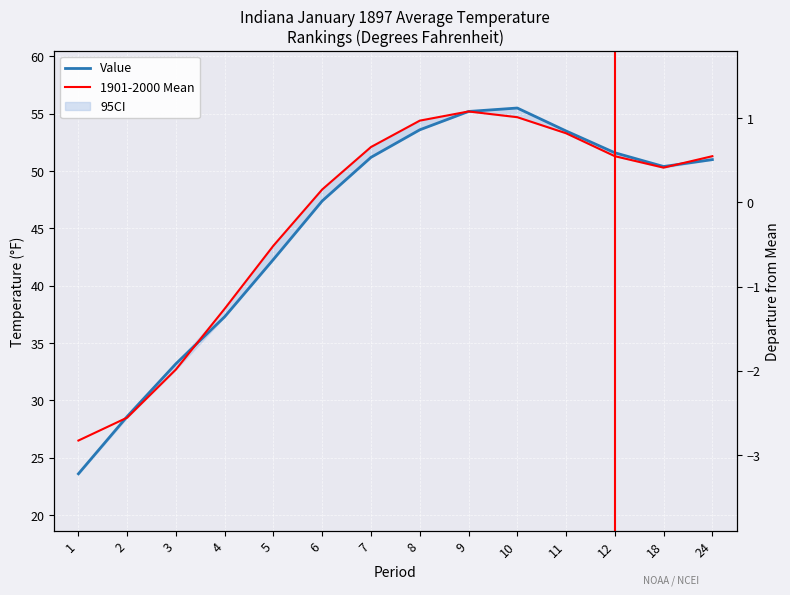

Reading right to left, list all the values displayed in this chart.

Value: 51.0	50.4	51.6	53.5	55.5	55.2	53.6	51.2	47.4	42.3	37.3	33.2	28.6	23.6
1901-2000 Mean: 51.3	50.3	51.3	53.3	54.7	55.2	54.4	52.1	48.4	43.5	38.0	32.7	28.5	26.5
Departure: -0.3	0.1	0.3	0.2	0.8	0.0	-0.8	-0.9	-1.0	-1.2	-0.7	0.5	0.1	-2.9